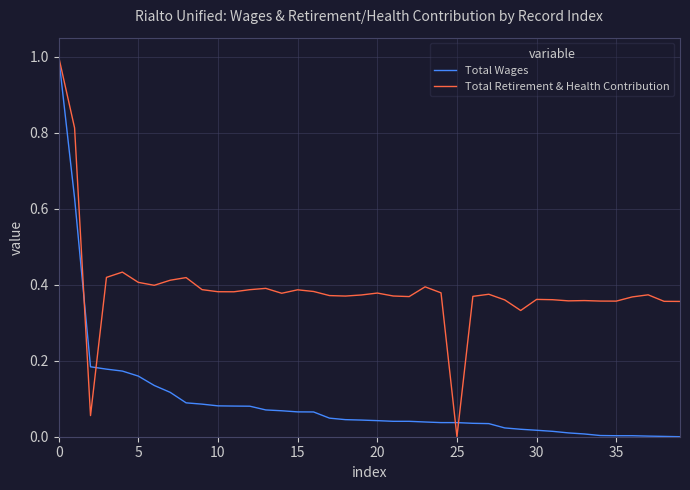

What is the maximum value shown in the chart?

1.0